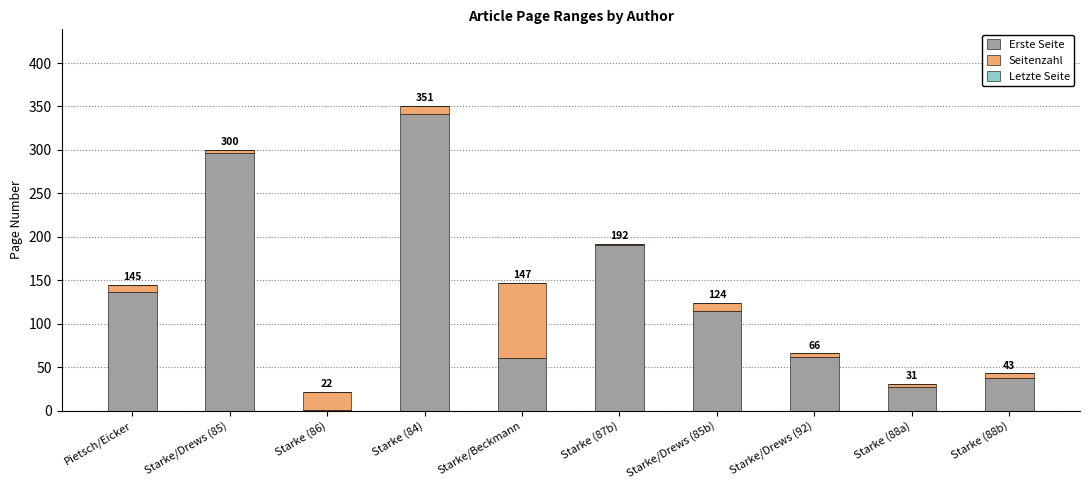

Does the chart contain stacked bars?

Yes